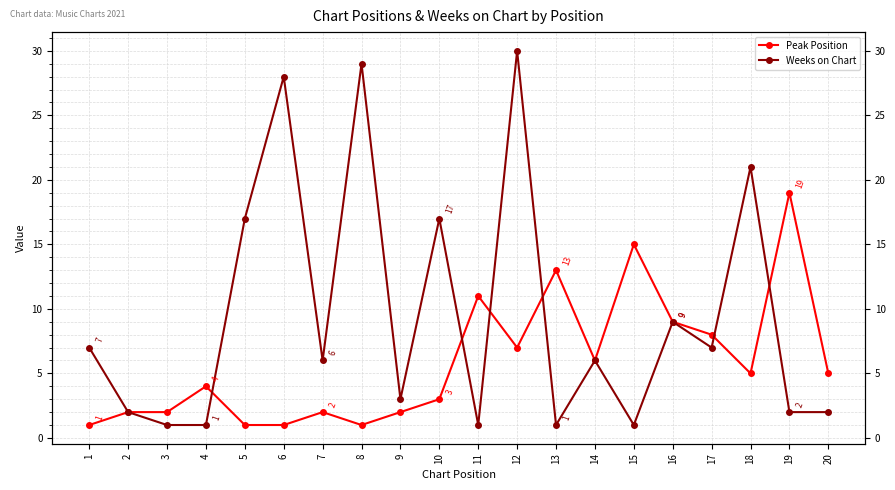

Count the number of categories in the chart.

20